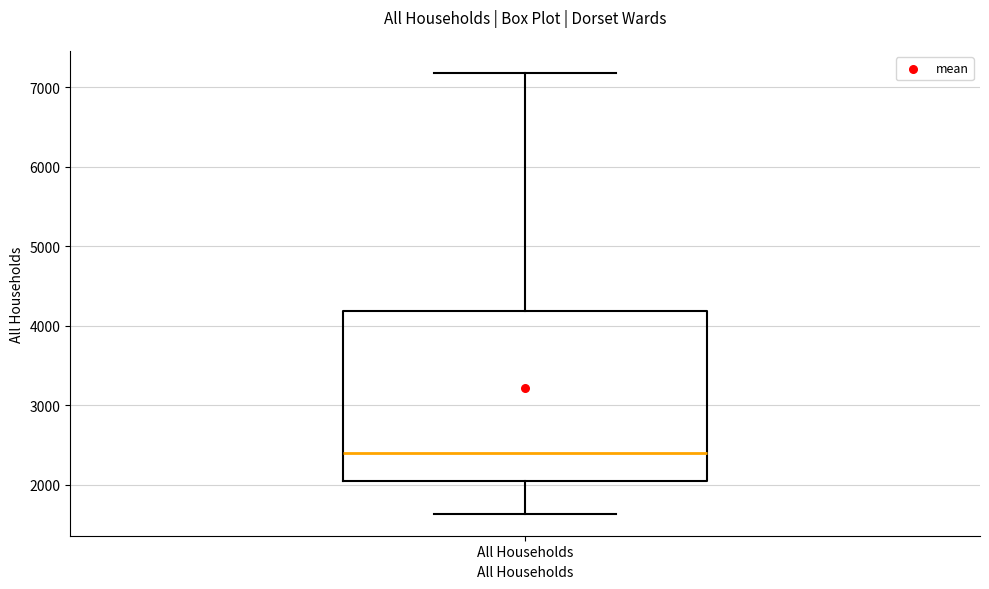

Where does the lower whisker of the box for All Households end on the y-axis? The values are not printed on the chart, so give them approximately, as read against the axis.

1600